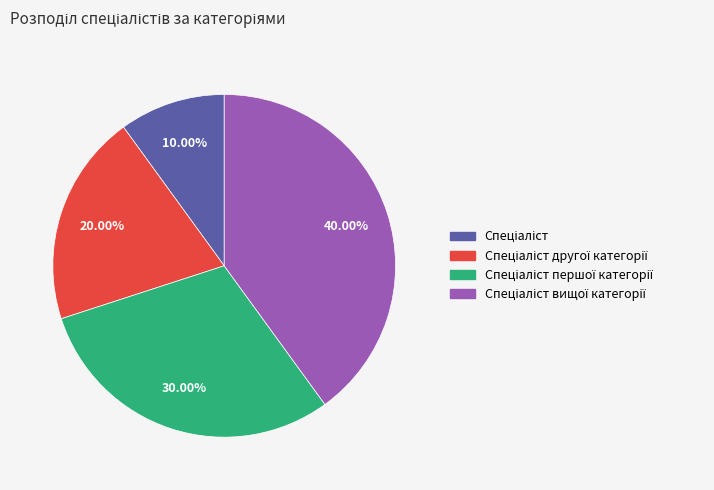

Does any single category account for the majority?

No